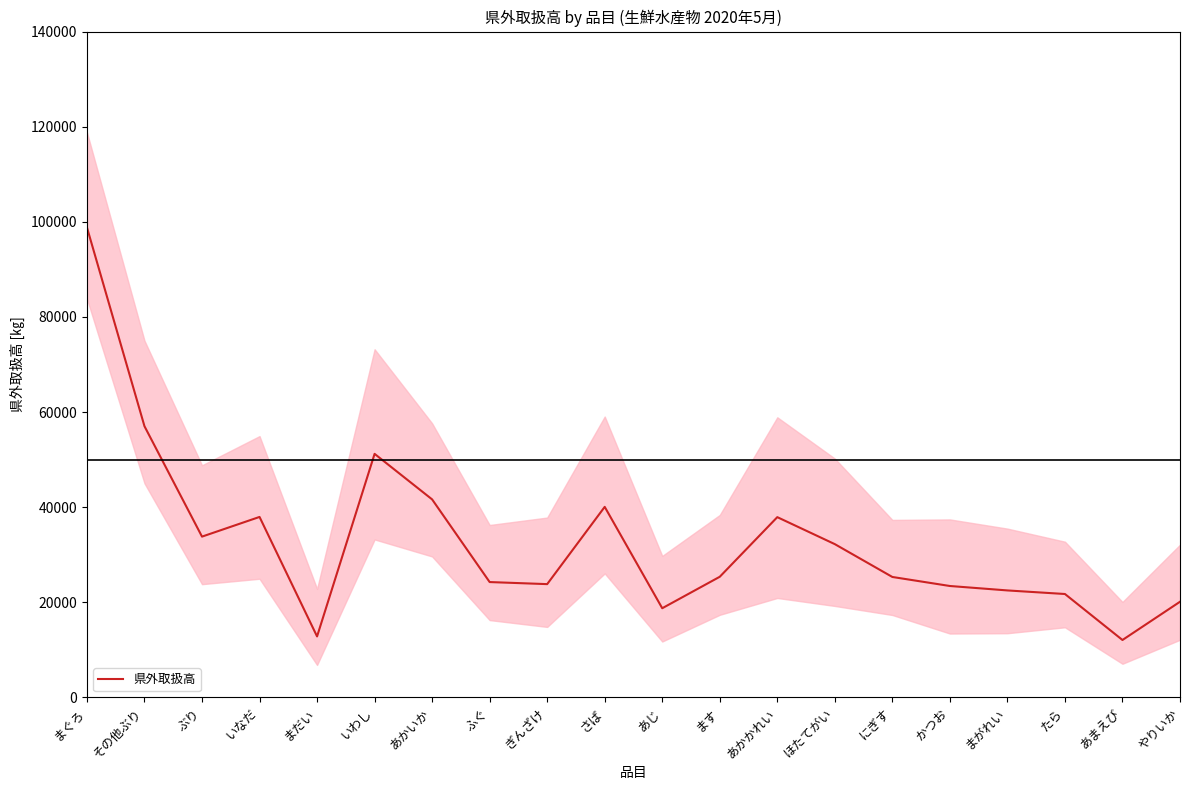

Reading left to right, transcribe all the data shown in this chart.

98822	57014	33799	37938	12809	51203	41625	24243	23808	40056	18738	25355	37894	32217	25314	23415	22483	21731	12059	20103